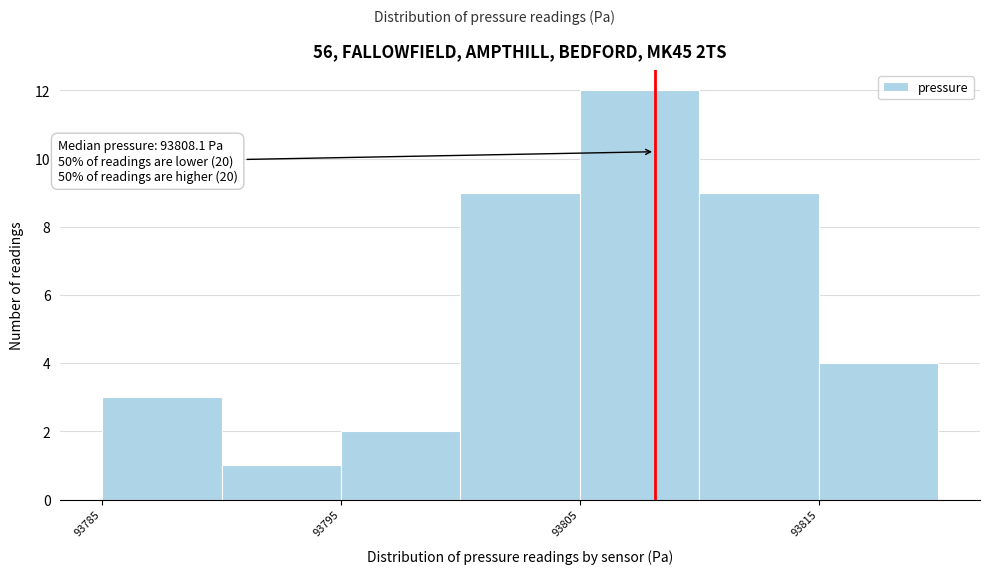

Over which range of the x-axis is the bar tallest?

93805 to 93810